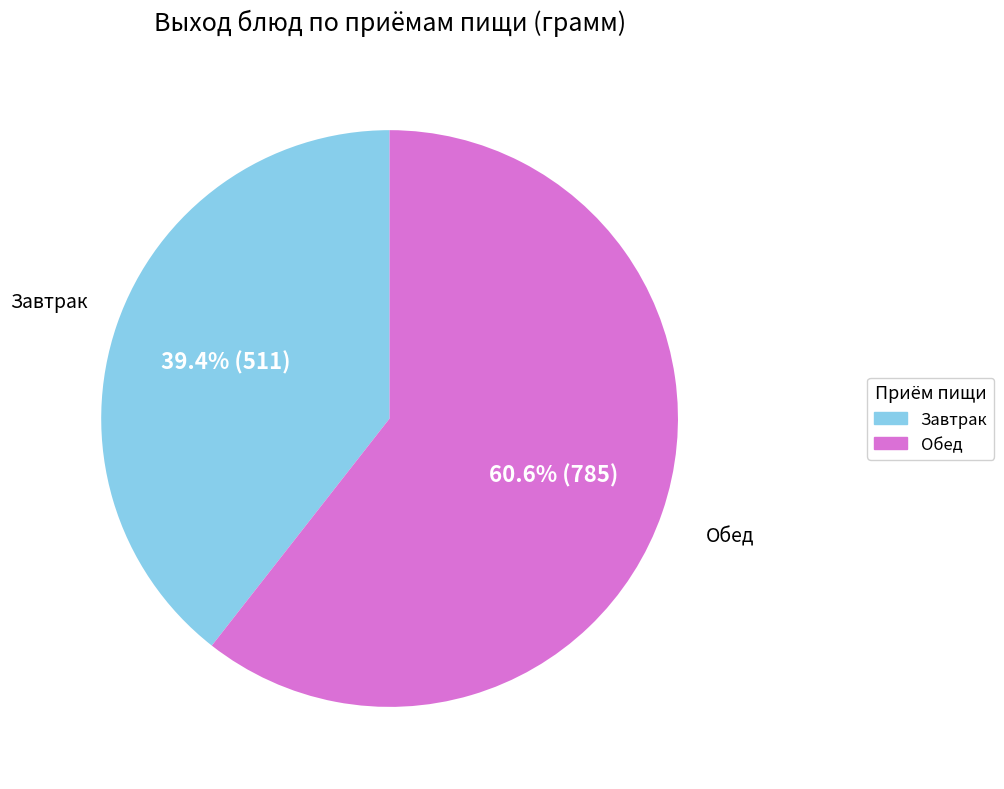

Is there any slice that represents more than half of the pie?

Yes